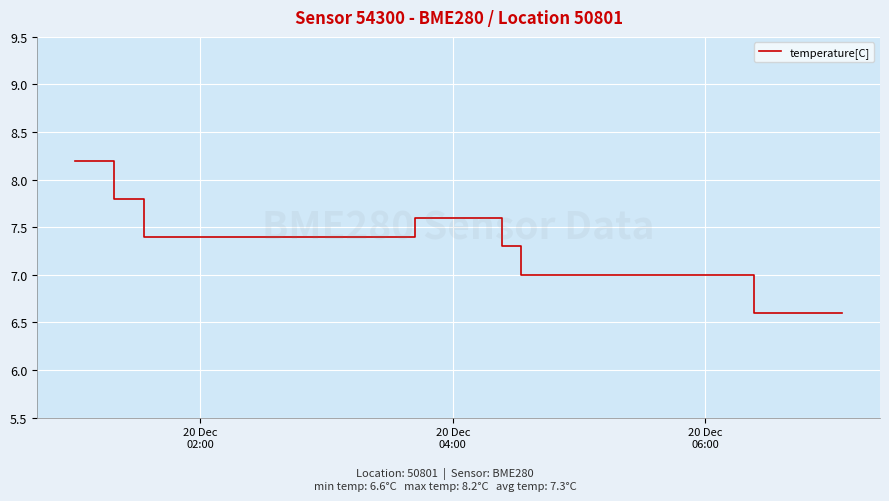

What is the difference between the maximum and minimum values?

1.6